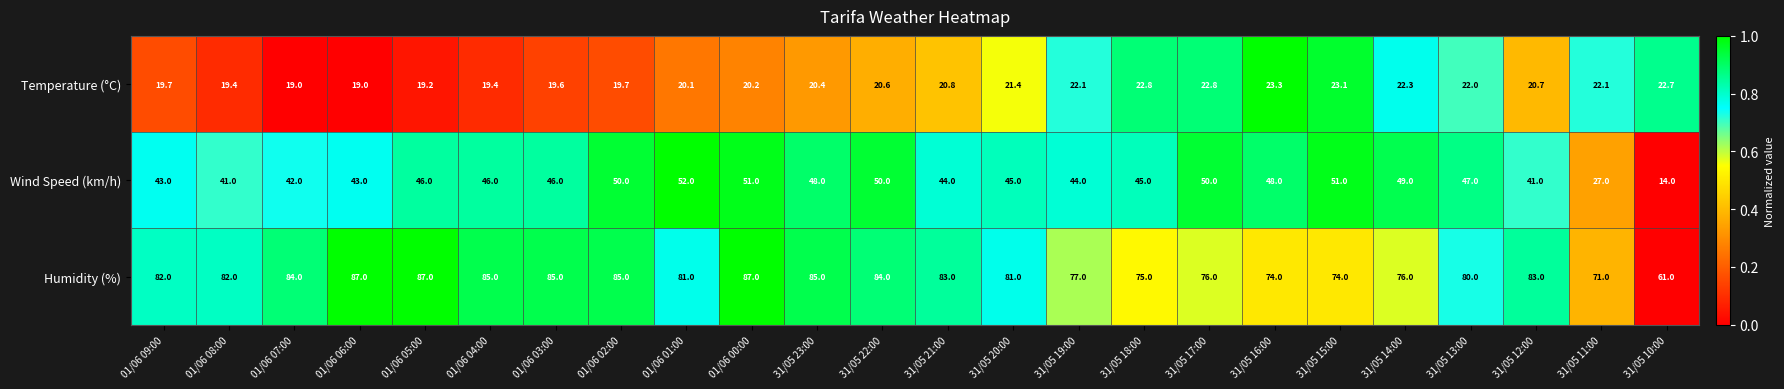

What is the difference between the highest and lowest values at 01/06 03:00?

65.4